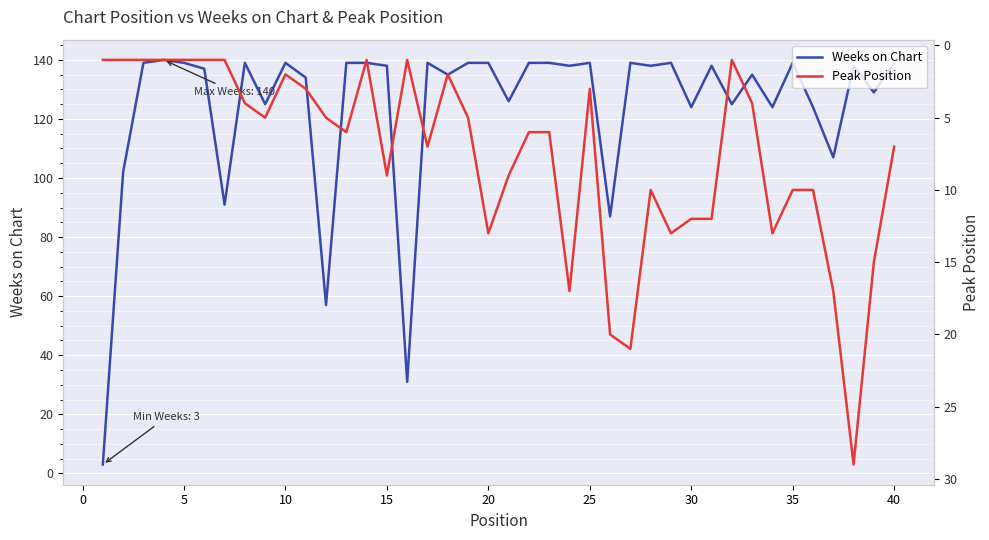

Is it true that Weeks on Chart equals 139 at 20?

True